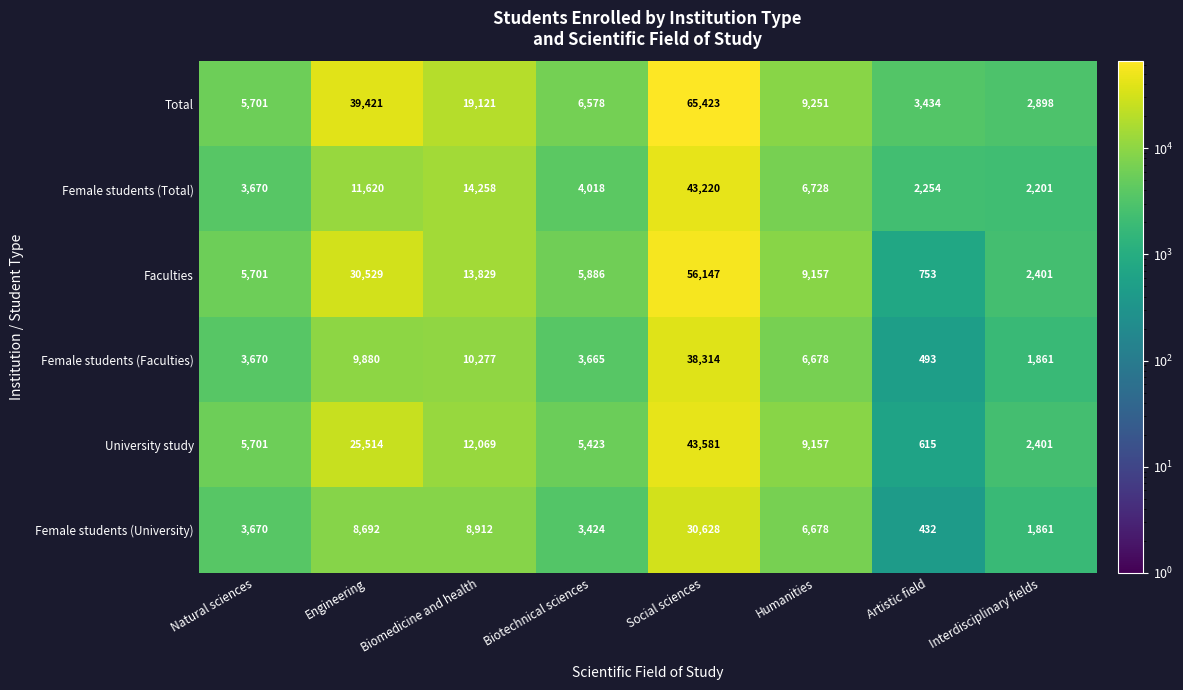

What is the sum of all Female students (Faculties) values?

74838